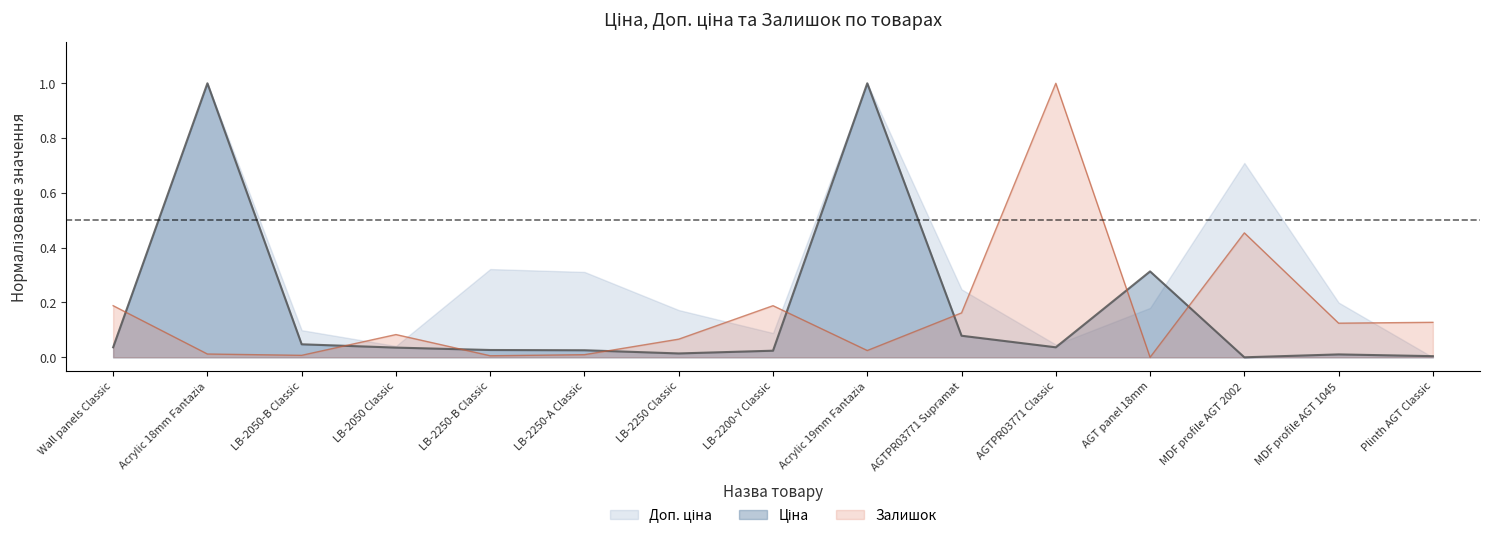

Which series ends up on top after the final intersection of Залишок and Ціна?

Залишок